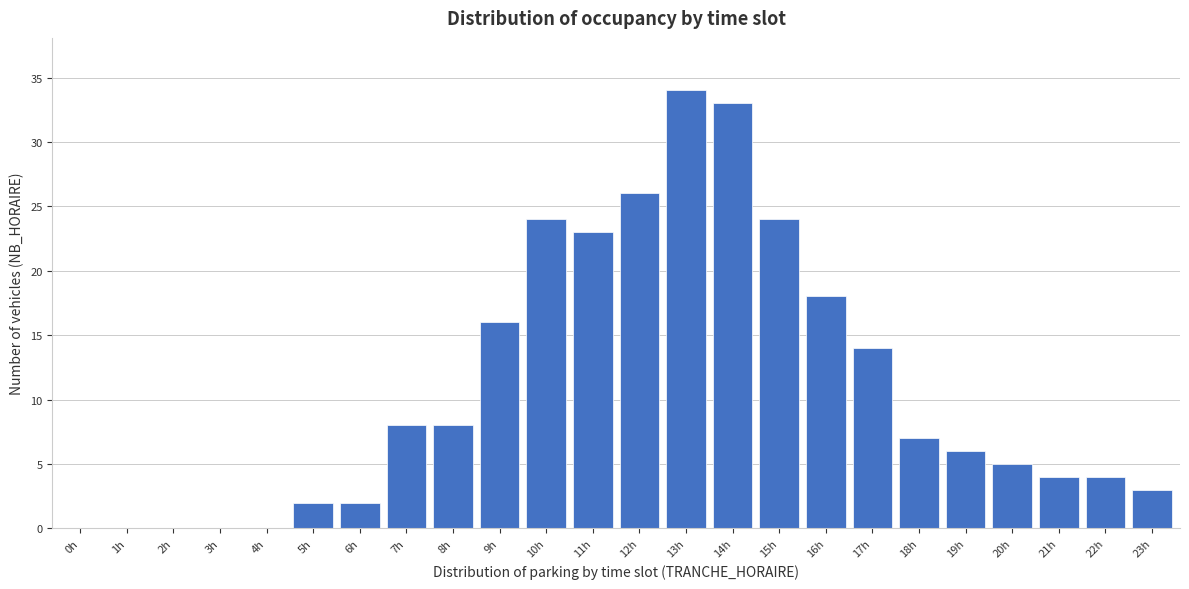

Reading right to left, list all the values displayed in this chart.

23h=3	22h=4	21h=4	20h=5	19h=6	18h=7	17h=14	16h=18	15h=24	14h=33	13h=34	12h=26	11h=23	10h=24	9h=16	8h=8	7h=8	6h=2	5h=2	4h=0	3h=0	2h=0	1h=0	0h=0